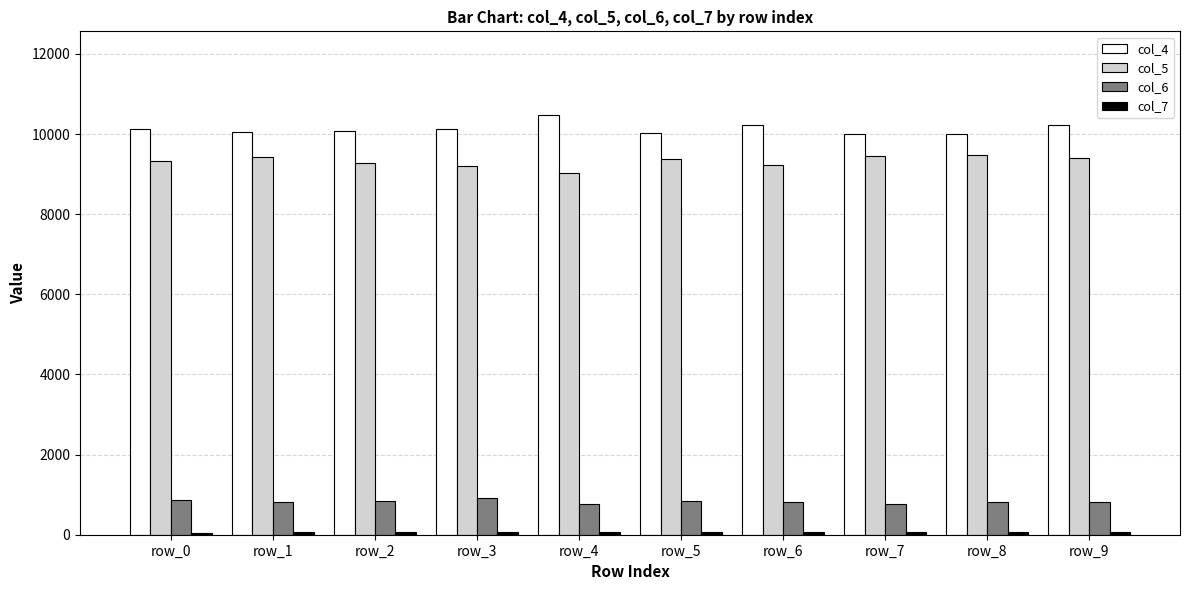

The value of col_5 at row_5 is 9388. True or false?

True